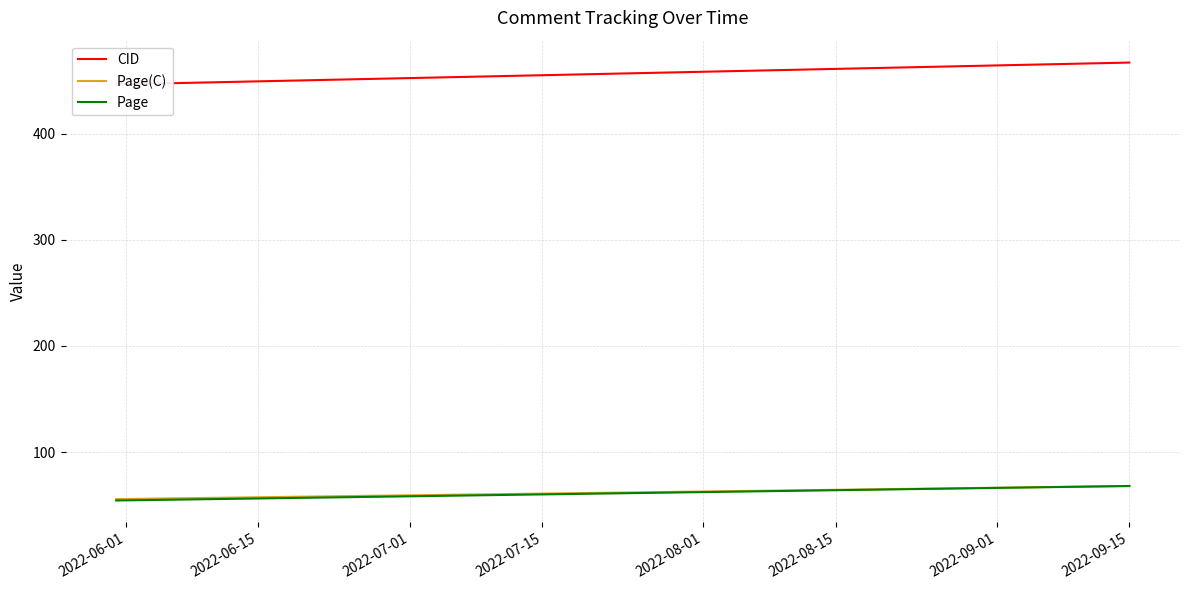

What value does the Page(C) series have at 2022-06-01?

55.7